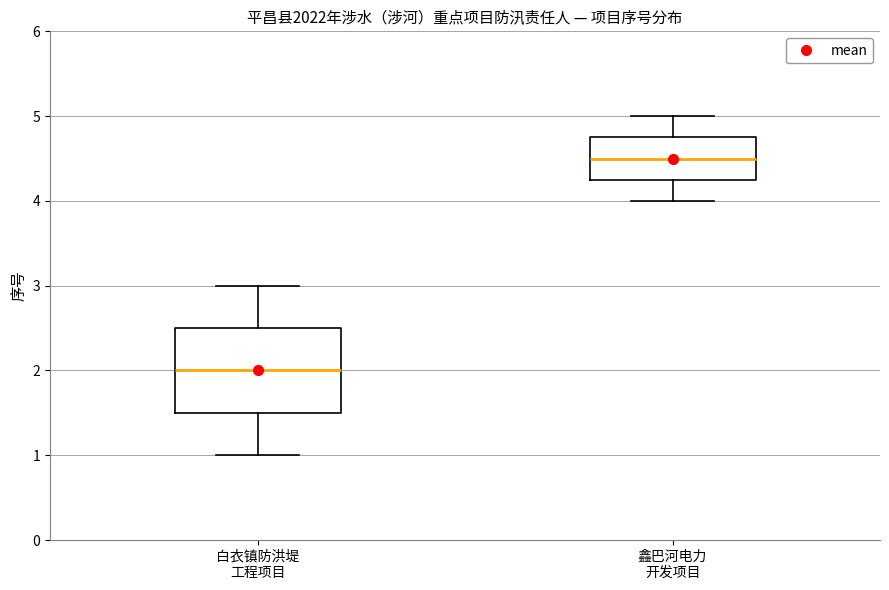

Where is the upper edge of the box for 白衣镇防洪堤 工程项目 on the y-axis? The values are not printed on the chart, so give them approximately, as read against the axis.

2.5